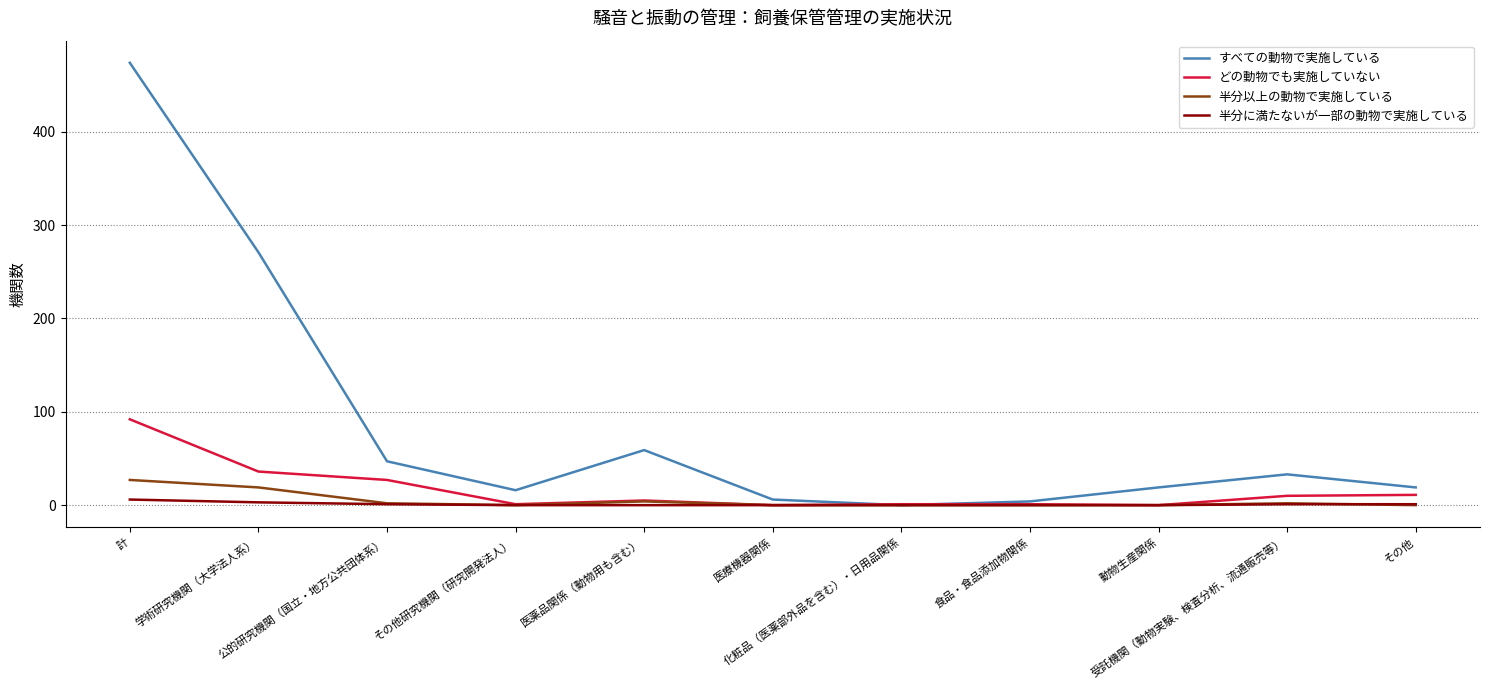

Count the 半分に満たないが一部の動物で実施している values in the range 0 to 1.

9